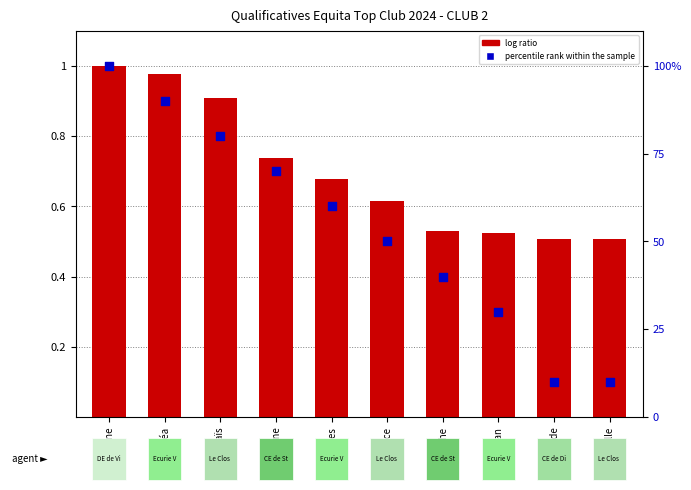

Which series has the largest total across all categories?

percentile rank within the sample